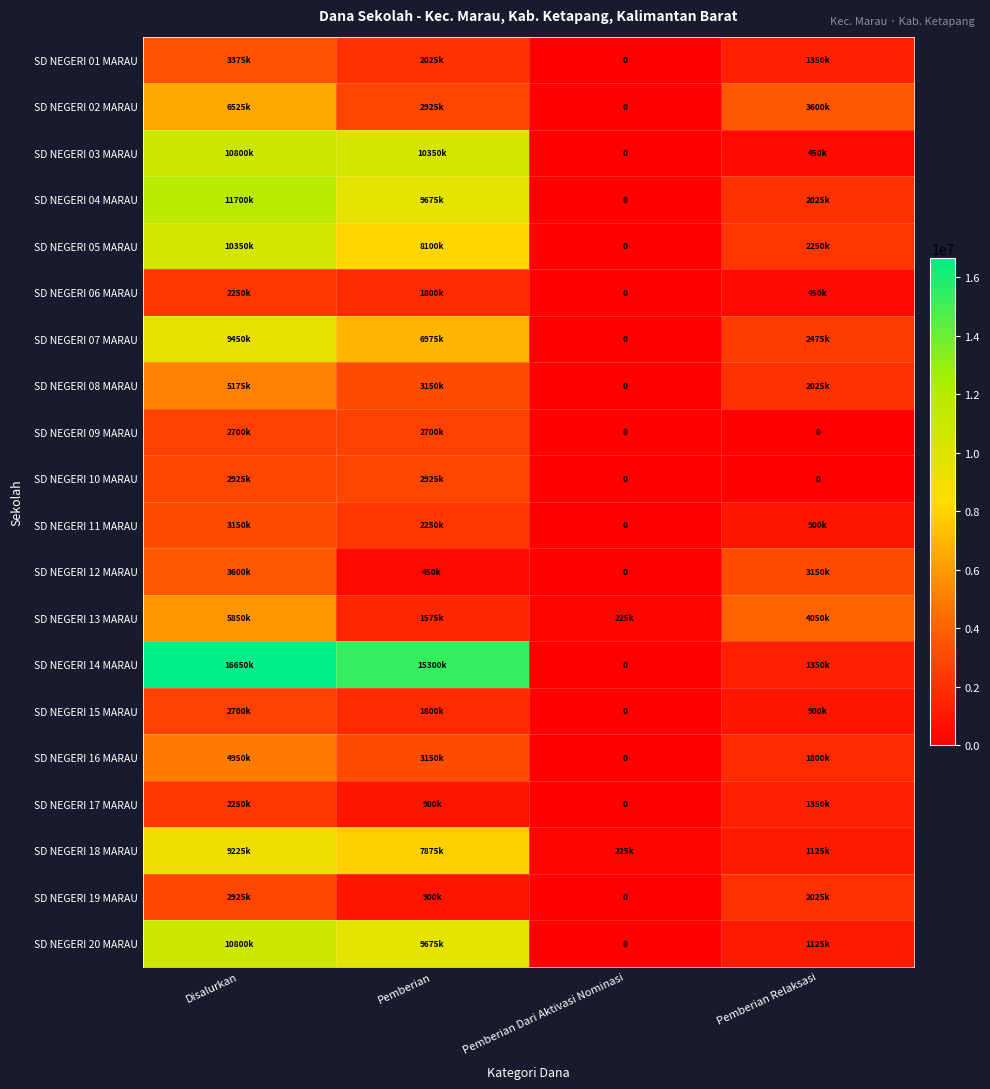

True or false: SD NEGERI 06 MARAU has a value of 450000 at Pemberian Relaksasi.

True